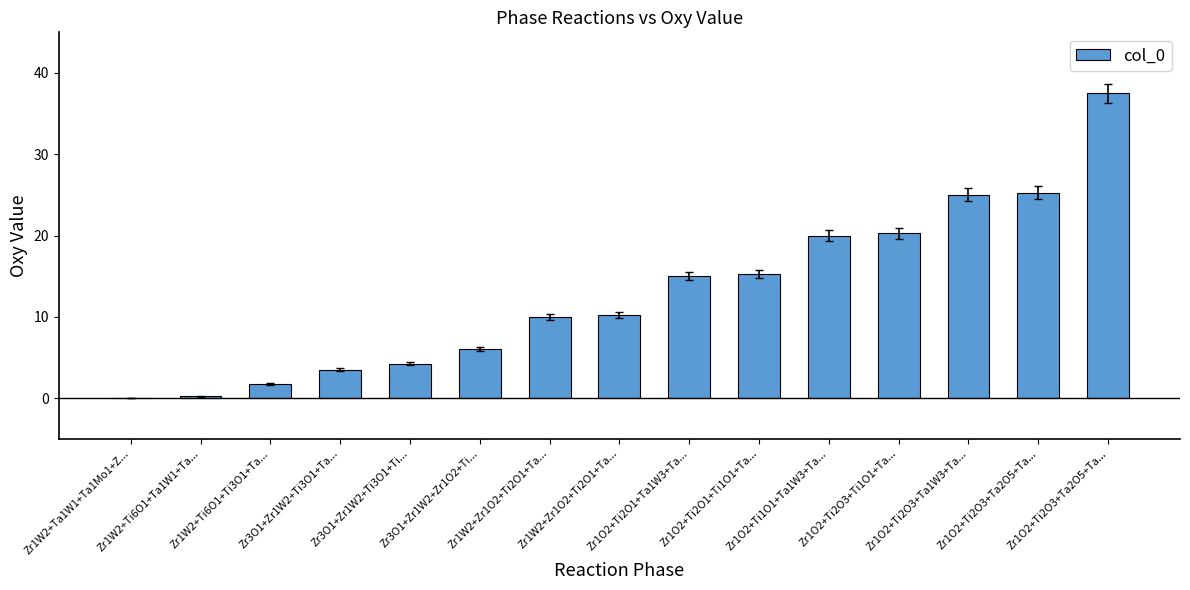

Reading right to left, transcribe all the data shown in this chart.

37.5	25.2	25.0	20.2	20.0	15.2	15.0	10.2	10.0	6.0	4.2	3.5	1.8	0.2	0.0